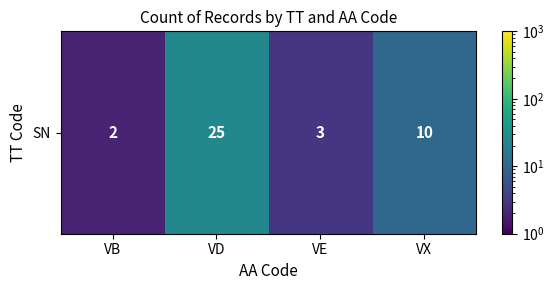

Which has a higher value, VX or VD?

VD